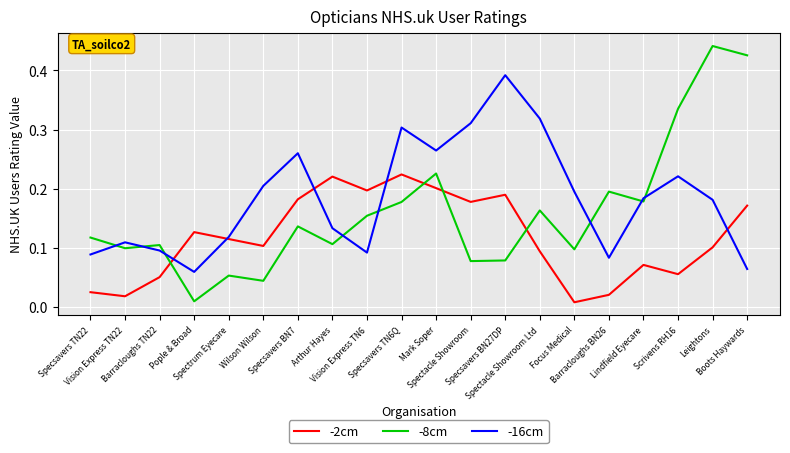

Which series has the largest range (max minus min)?

-8cm